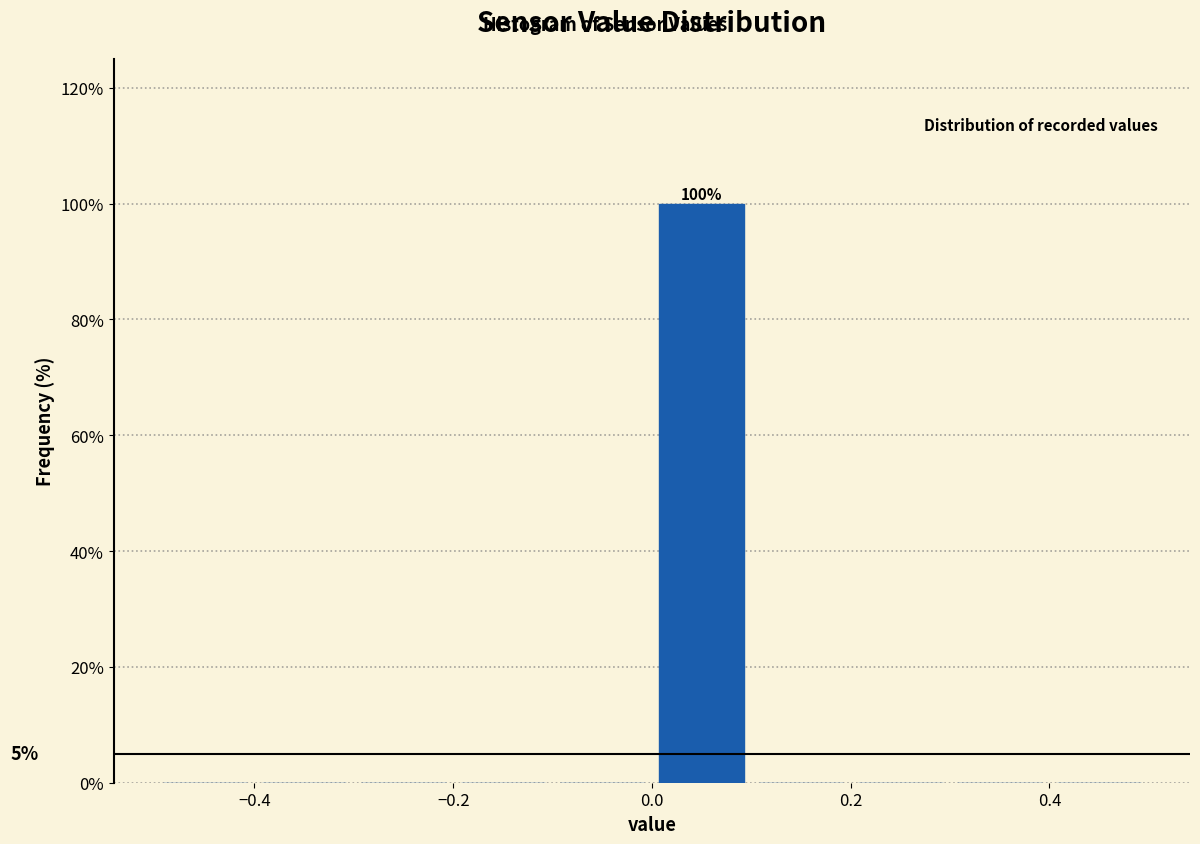

Which range on the x-axis has the tallest bar?

0.0 to 0.1